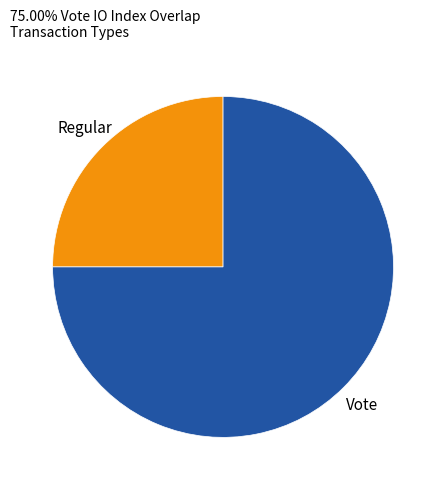

What is the ratio of the value at Vote to the value at Regular?

3.0